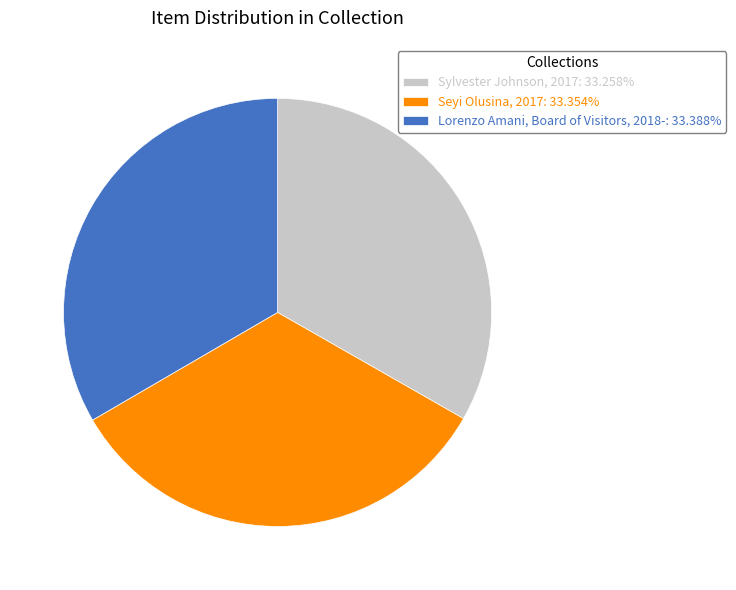

Is it true that Lorenzo Amani, Board of Visitors, 2018- is 33% of the pie?

True